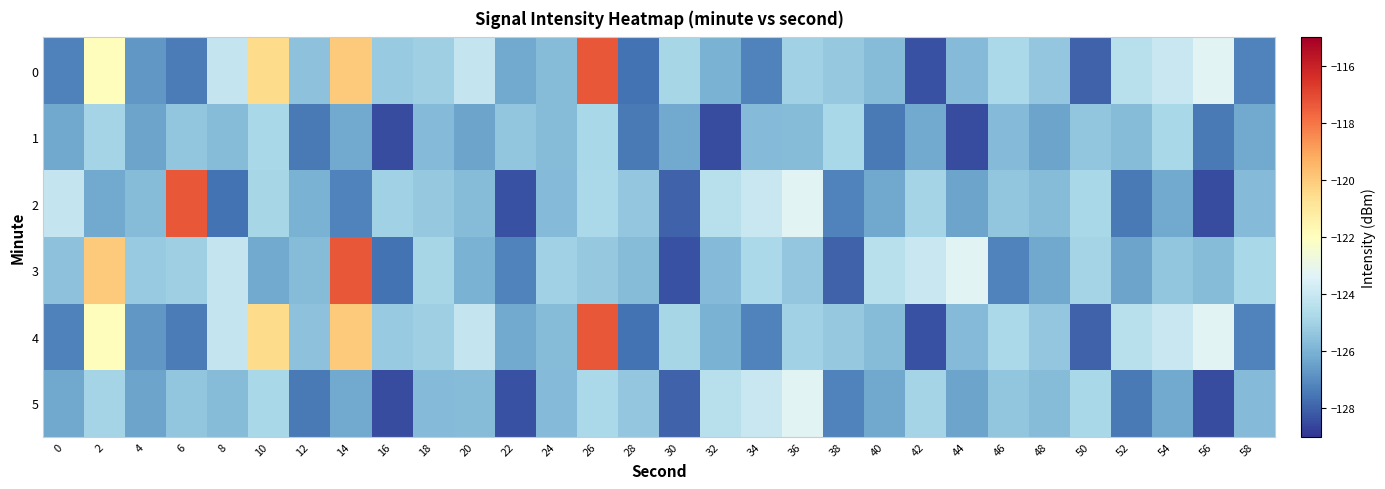

How many data points does each series have?

30